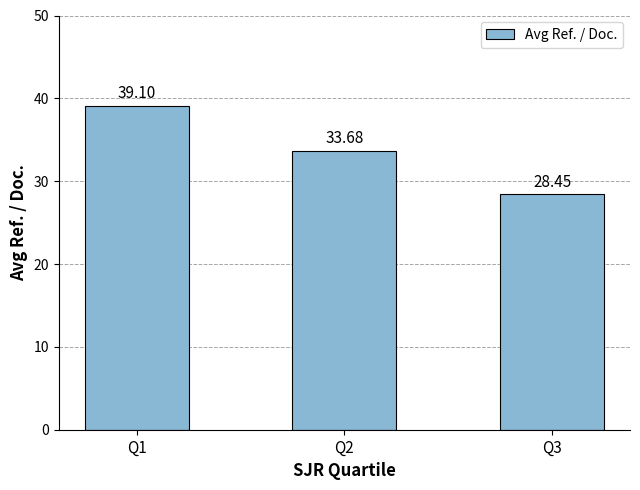

How many distinct data groups are displayed?

1